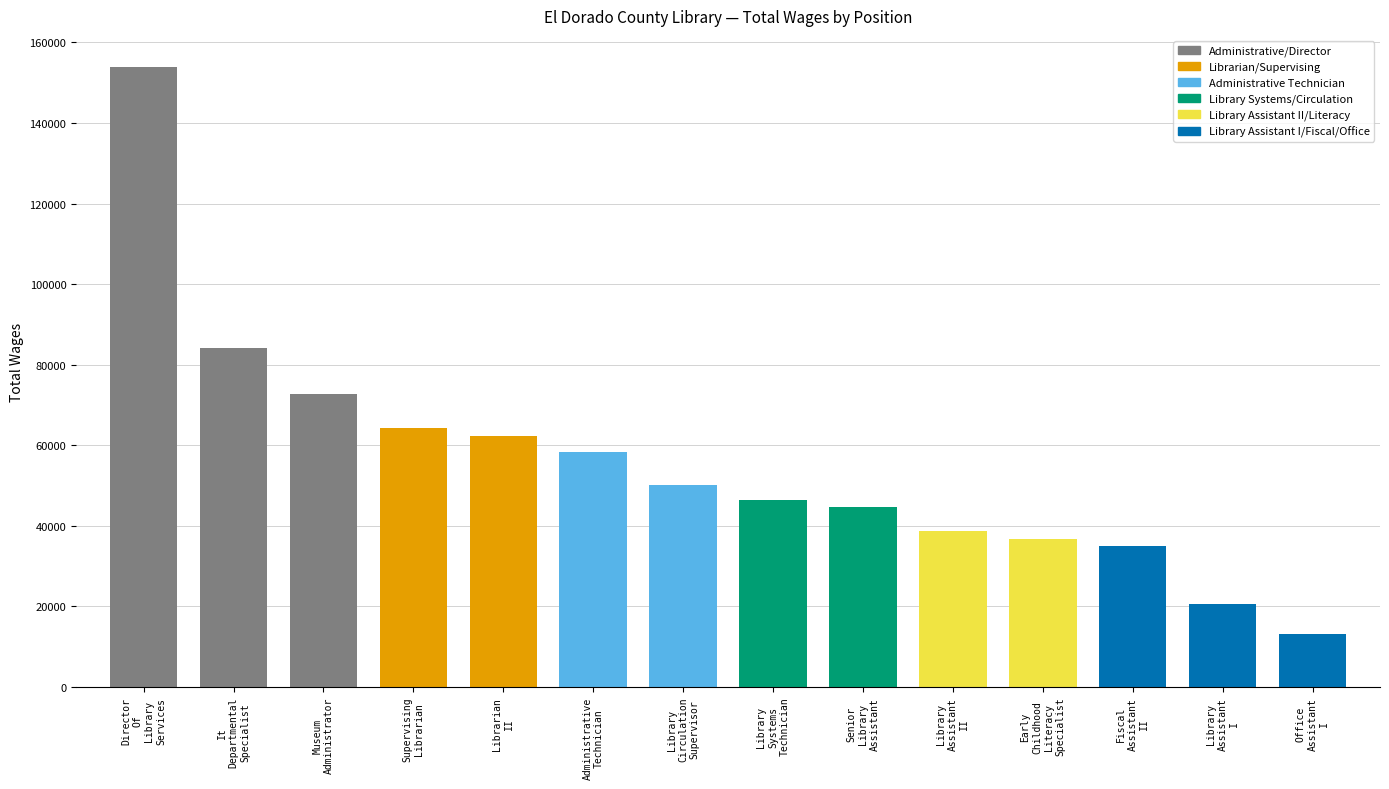

Are the bars grouped side by side (vs. stacked)?

No